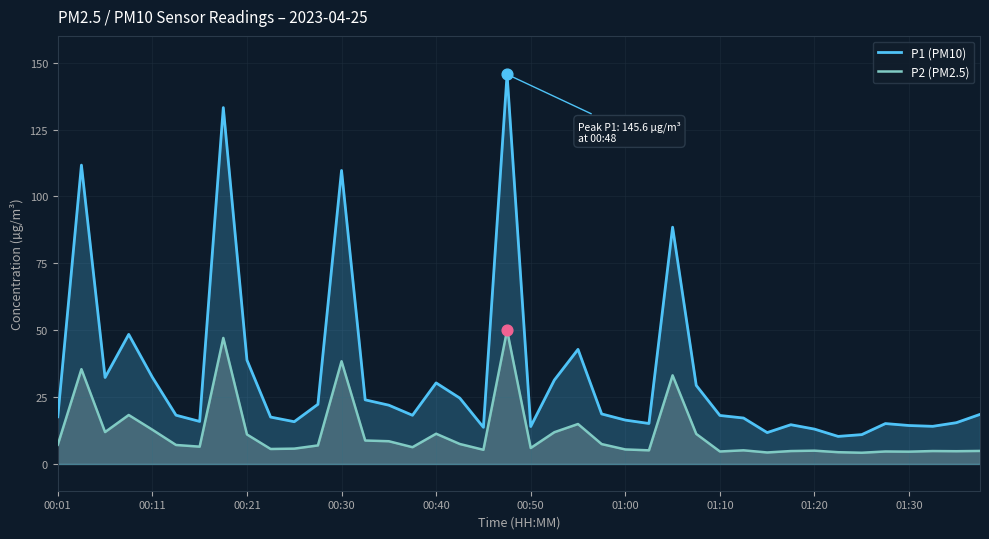

At how many categories does at least one series exceed 86?

5